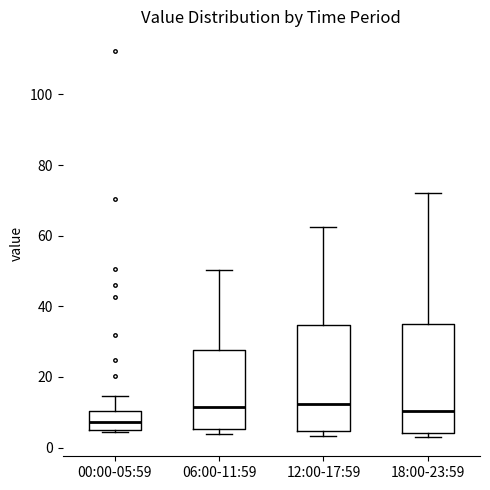

Where does the upper whisker of the box for 12:00-17:59 end on the y-axis? The values are not printed on the chart, so give them approximately, as read against the axis.

62